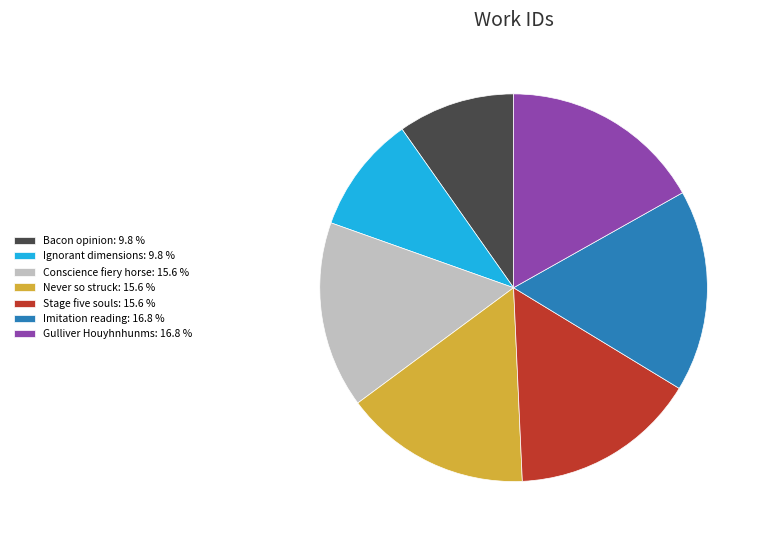

Approximately how many times larger is the value at Stage five souls: 15.6 % compared to Bacon opinion: 9.8 %?

1.6